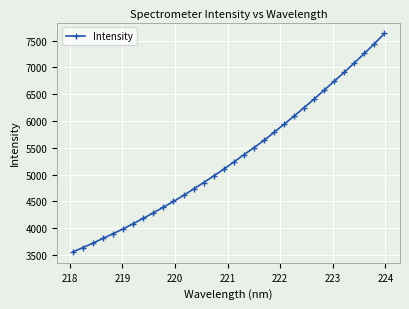

What is the difference between the second highest and minimum values?

3885.8